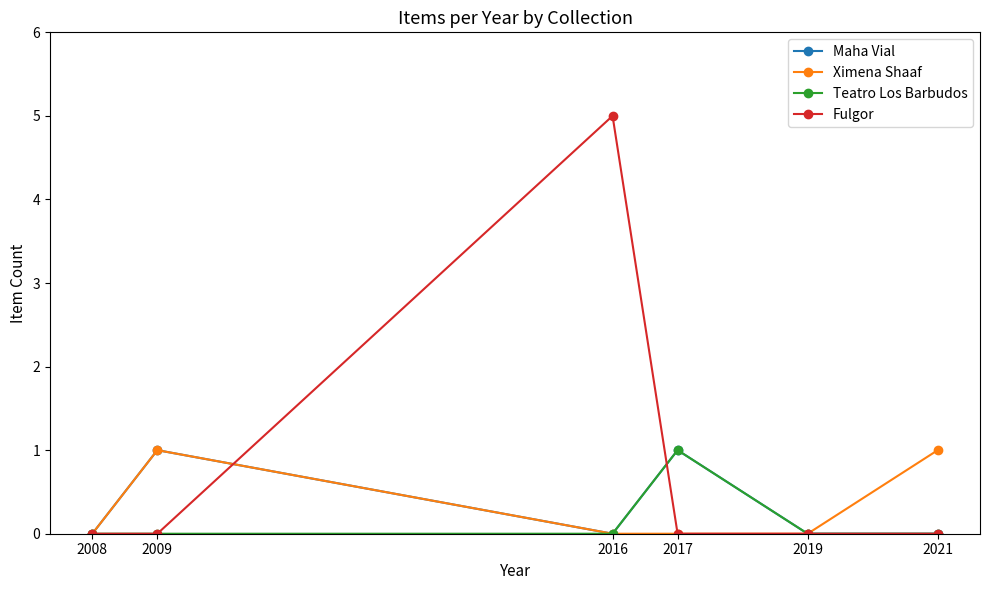

Which series has the widest spread of values?

Fulgor